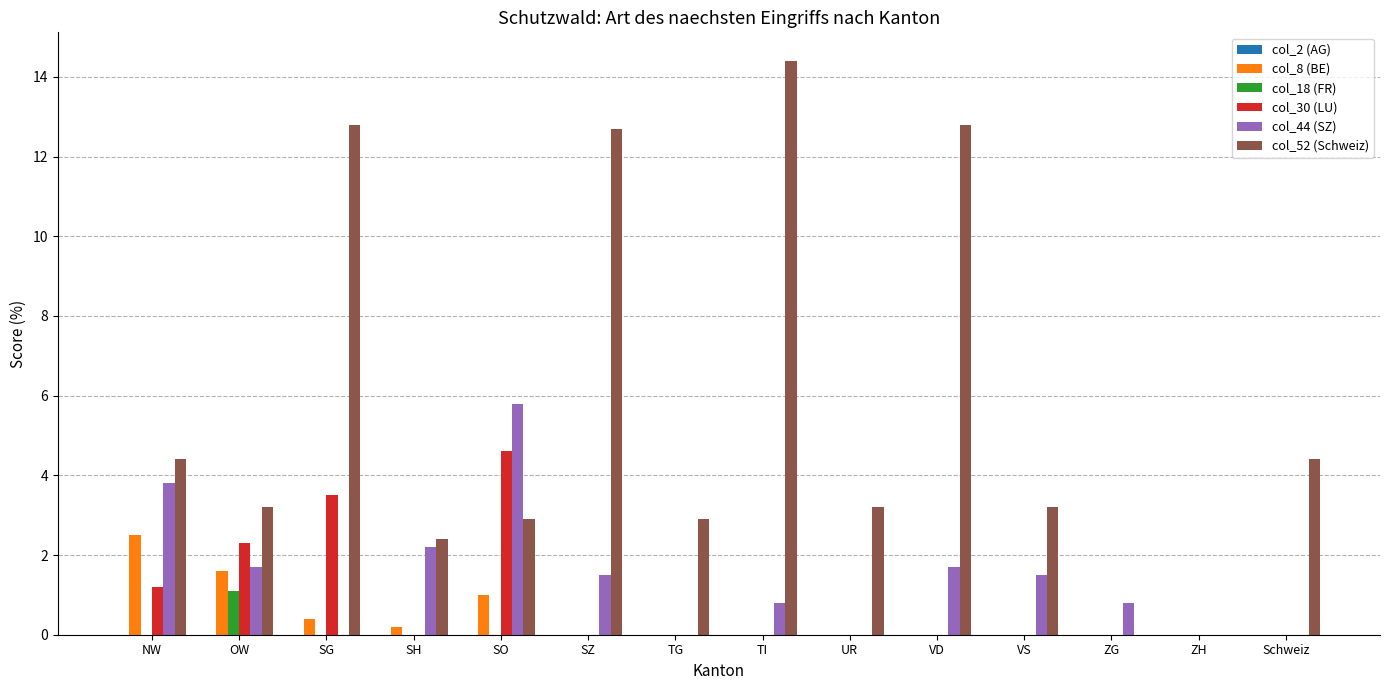

Which series has the largest total across all categories?

col_52 (Schweiz)